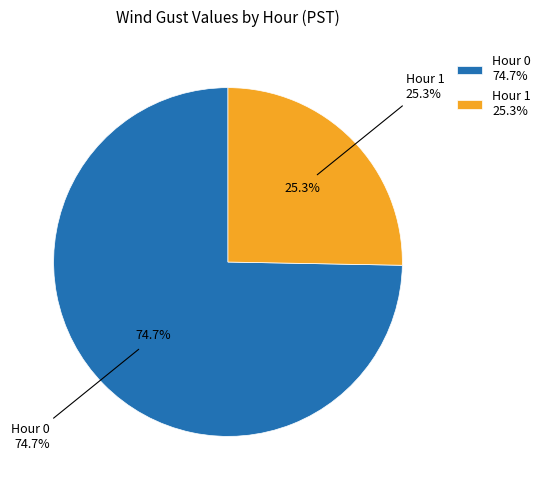

Is it true that Hour 2 is 24% of the pie?

False